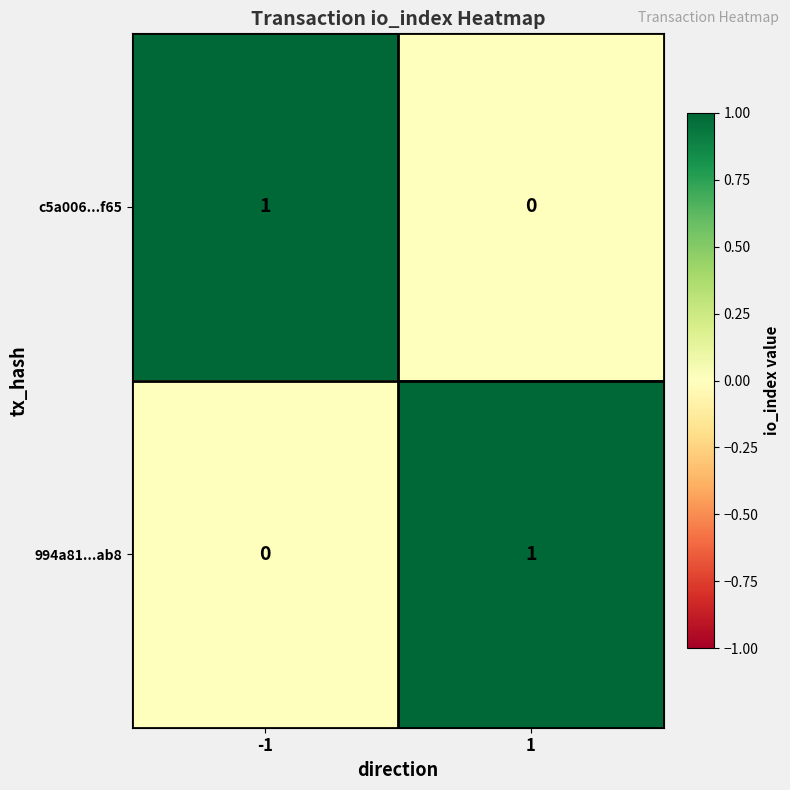

Is it true that c5a006...f65 equals 0 at 1?

True